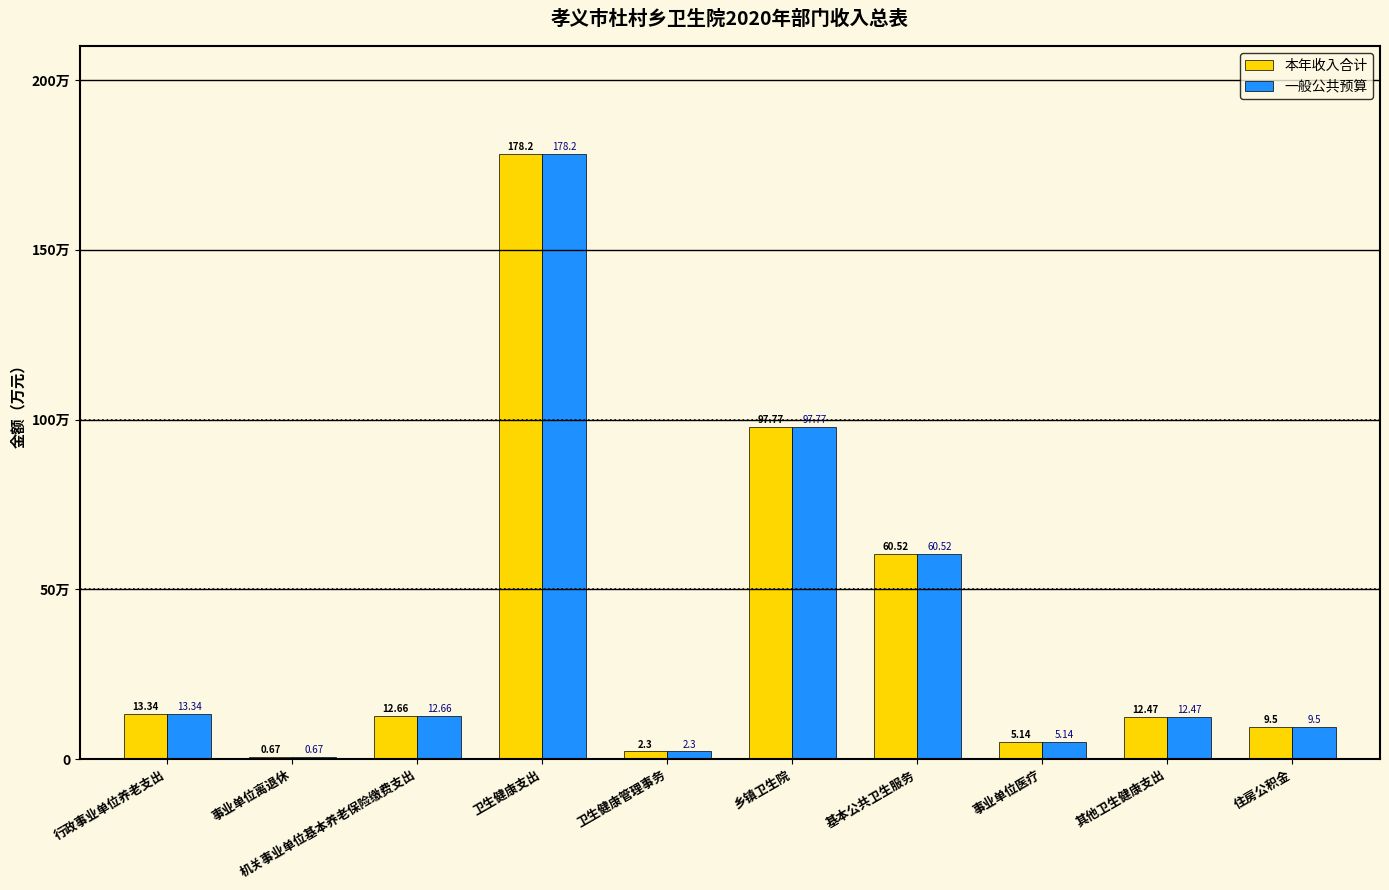

Reading left to right, transcribe all the data shown in this chart.

本年收入合计: 行政事业单位养老支出=13.3	事业单位离退休=0.7	机关事业单位基本养老保险缴费支出=12.7	卫生健康支出=178.2	卫生健康管理事务=2.3	乡镇卫生院=97.8	基本公共卫生服务=60.5	事业单位医疗=5.1	其他卫生健康支出=12.5	住房公积金=9.5
一般公共预算: 行政事业单位养老支出=13.3	事业单位离退休=0.7	机关事业单位基本养老保险缴费支出=12.7	卫生健康支出=178.2	卫生健康管理事务=2.3	乡镇卫生院=97.8	基本公共卫生服务=60.5	事业单位医疗=5.1	其他卫生健康支出=12.5	住房公积金=9.5